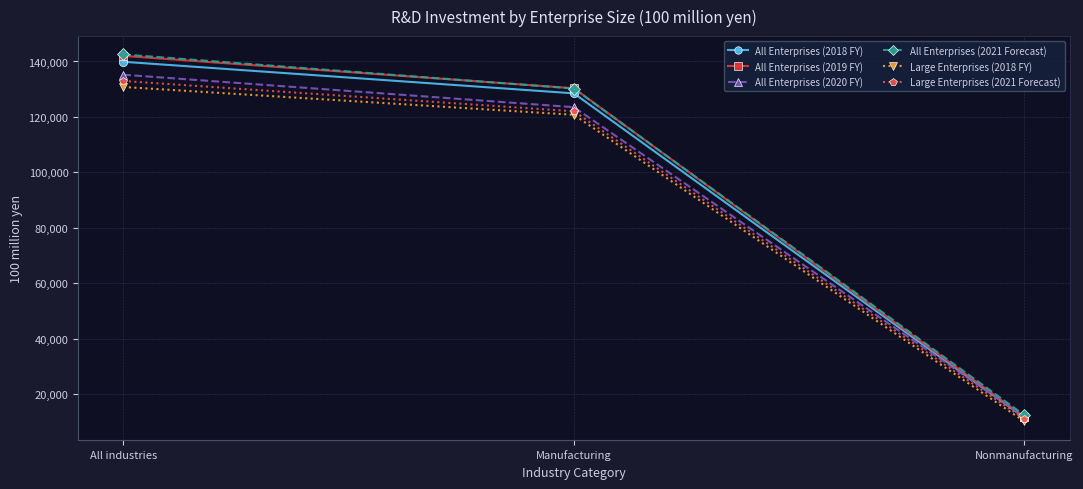

Does the chart display data point markers on the line(s)?

Yes